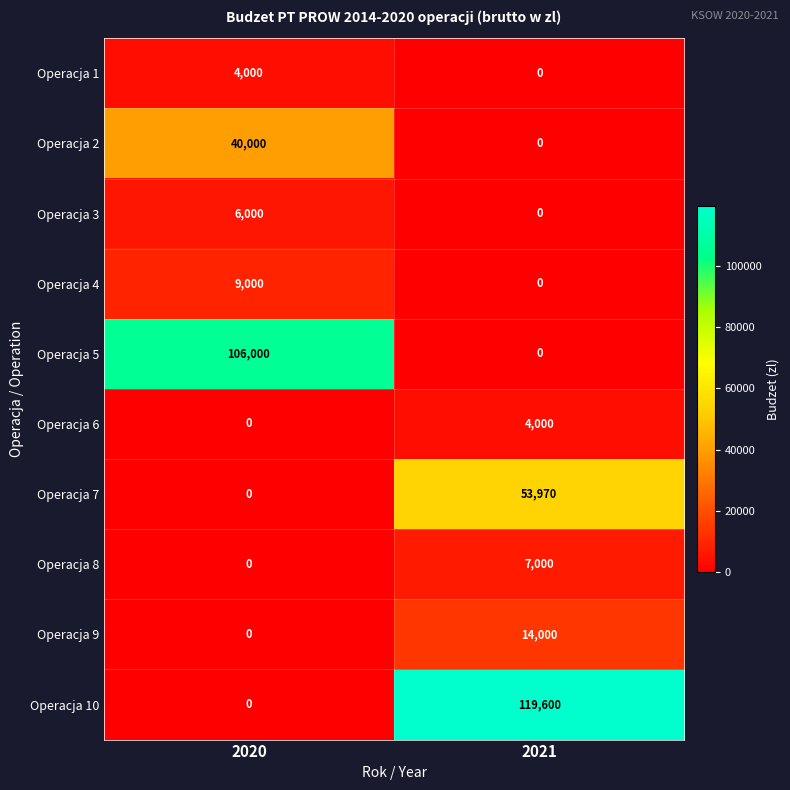

The Operacja 5 series shows 0 at 2021. True or false?

True